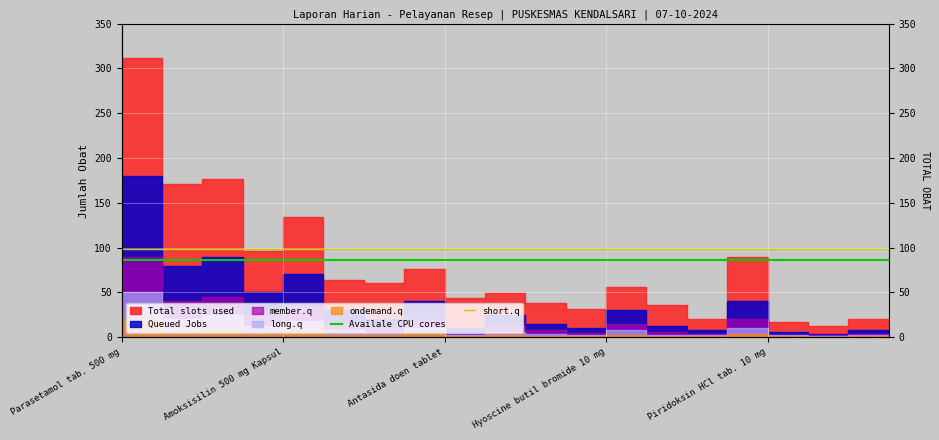

What position from the left is Amoksisilin 500 mg Kapsul?

2